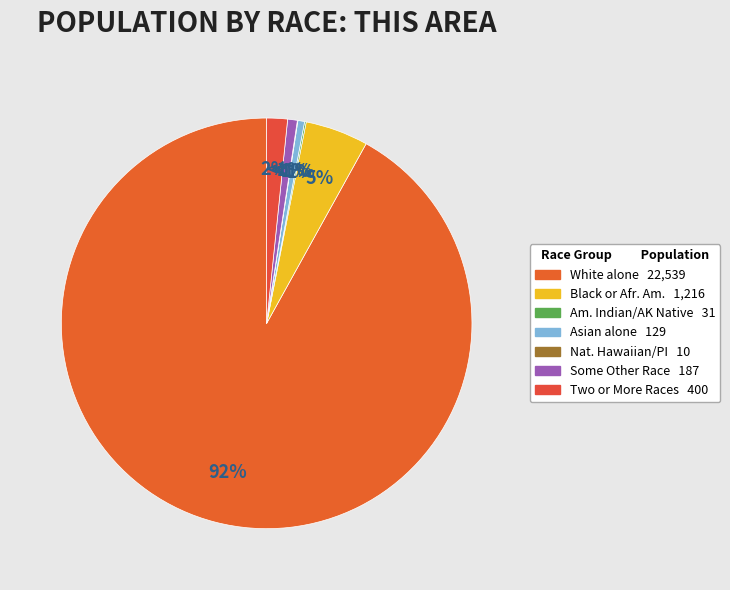

The Asian alone slice represents 11% of the pie. True or false?

False